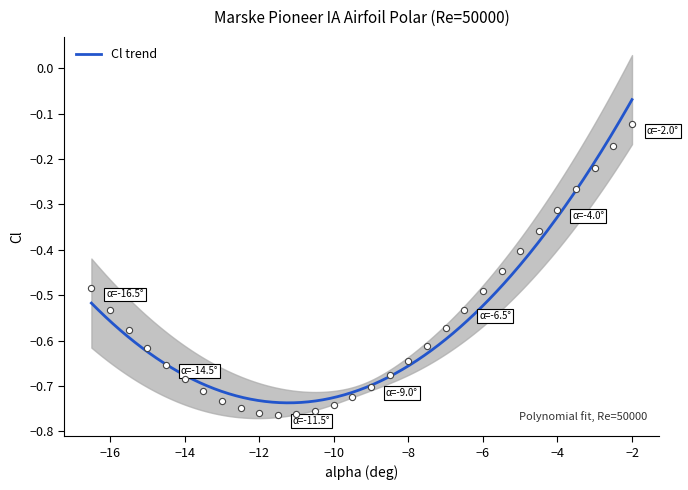

What is the change in value from -12 to -7.5?

+0.1